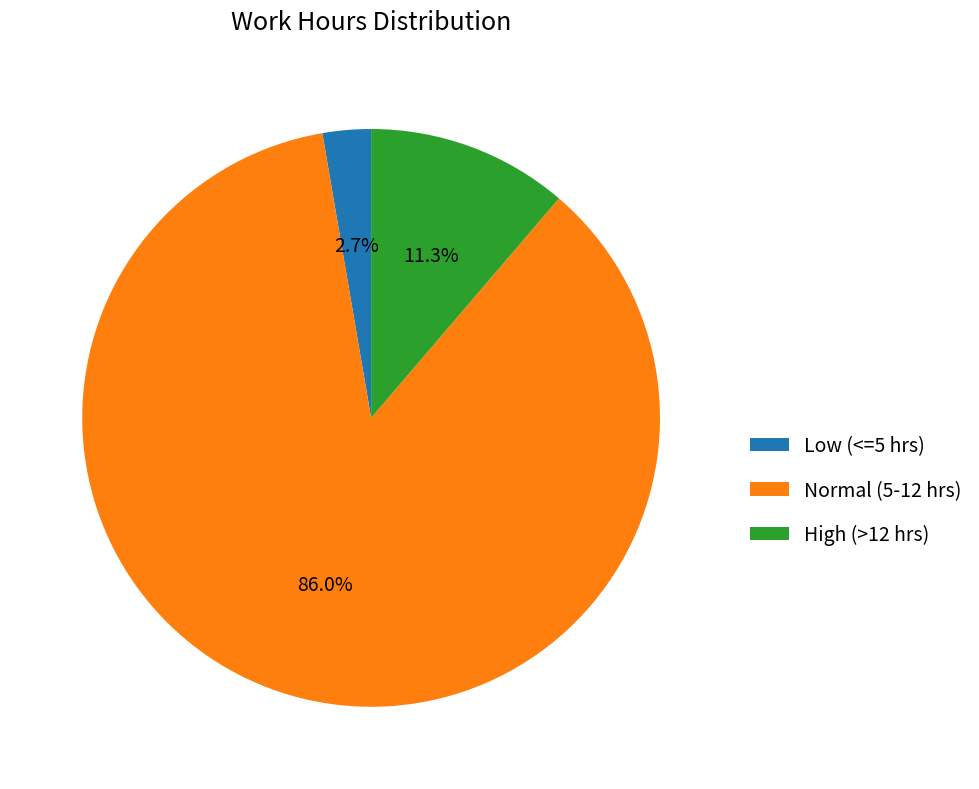

Rank the categories by value from highest to lowest.

Normal (5-12 hrs), High (>12 hrs), Low (<=5 hrs)